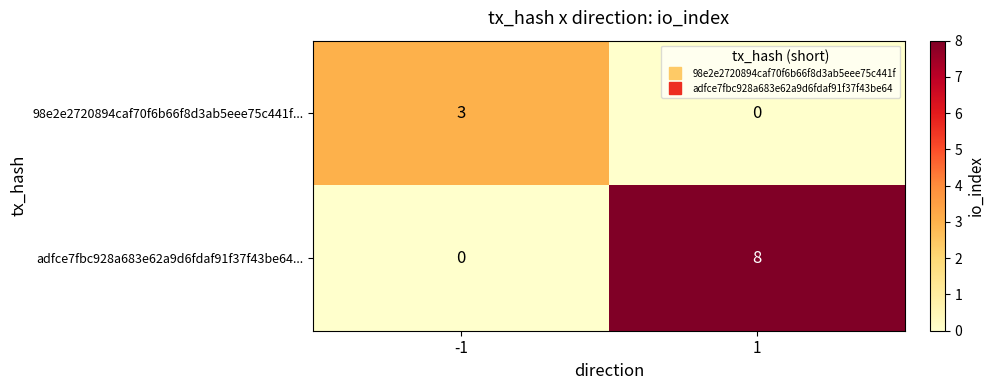

The adfce7fbc928a683e62a9d6fdaf91f37f43be64... series shows 5 at 1. True or false?

False